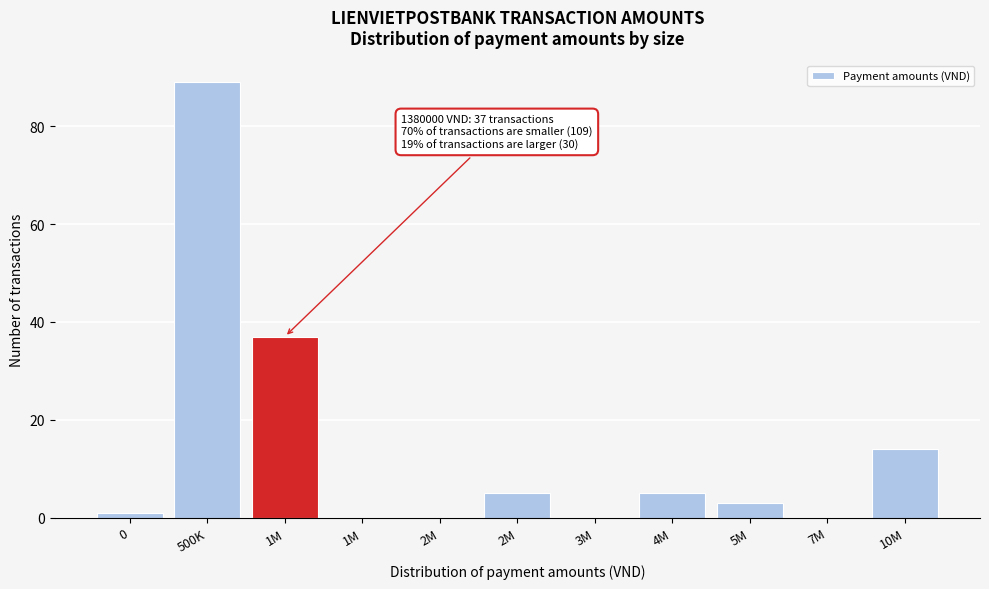

Are the bars horizontal?

No